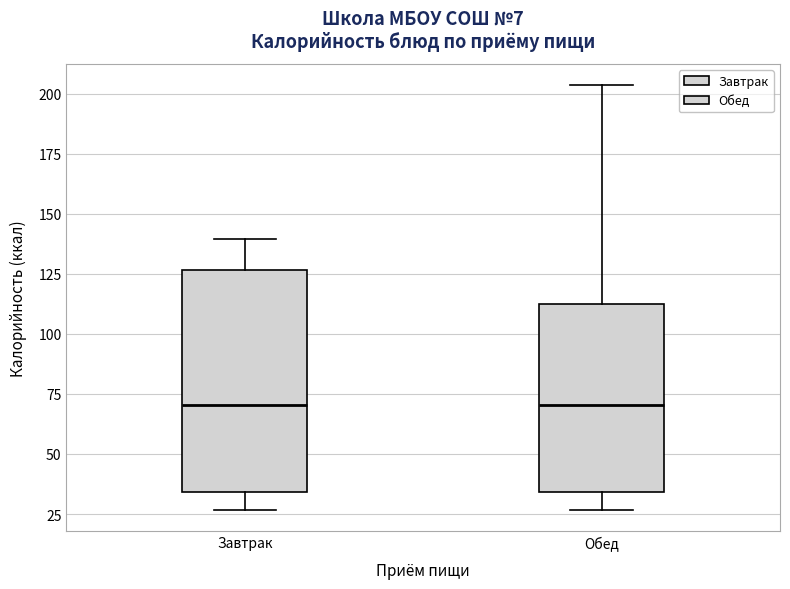

Reading left to right, transcribe this box plot: for each box, give where its median line is, the range the box spans, and where its two whiskers end, as read against the y-axis. The values are not printed on the chart, so give them approximately, as read against the axis.

Завтрак: median 70, box 35 to 125, whiskers 25 to 140
Обед: median 70, box 35 to 110, whiskers 25 to 205